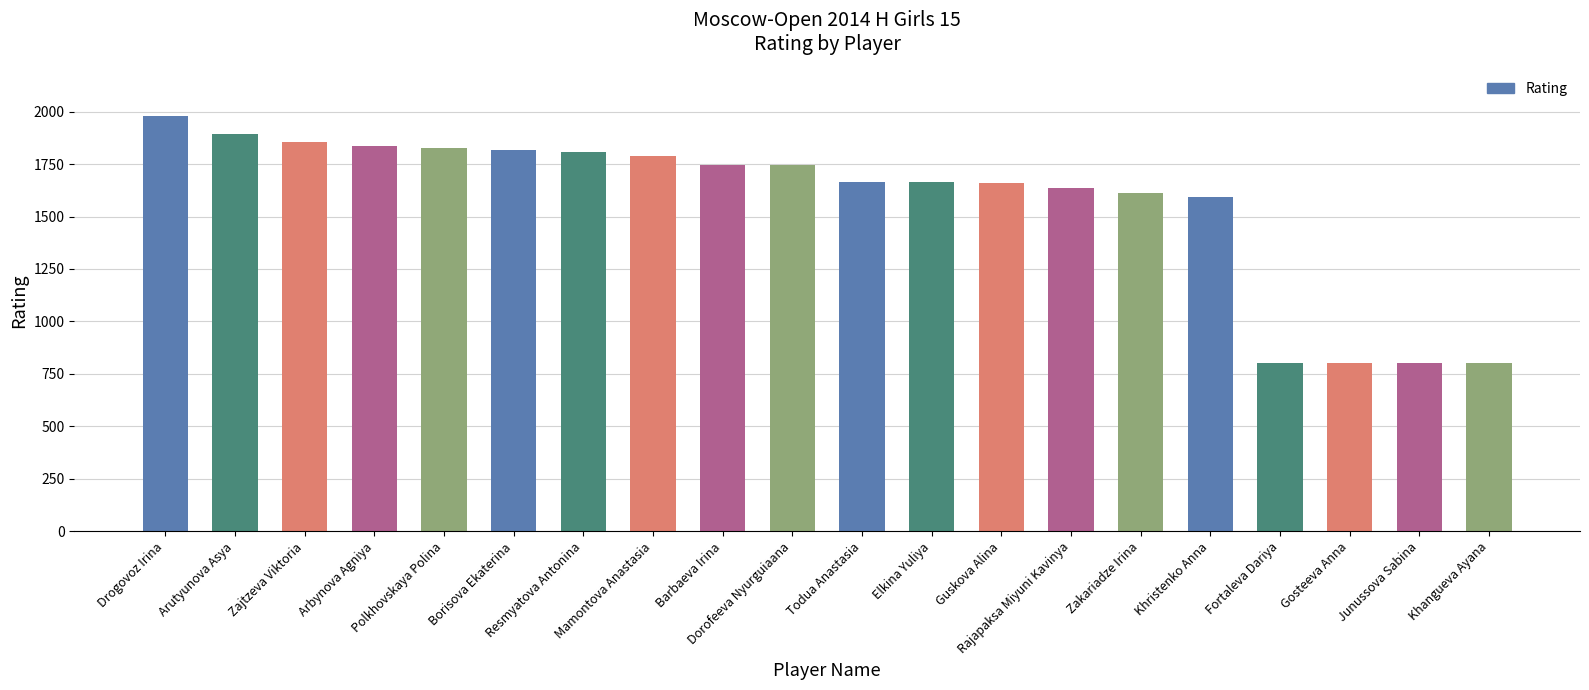

How many bars are there in total?

20